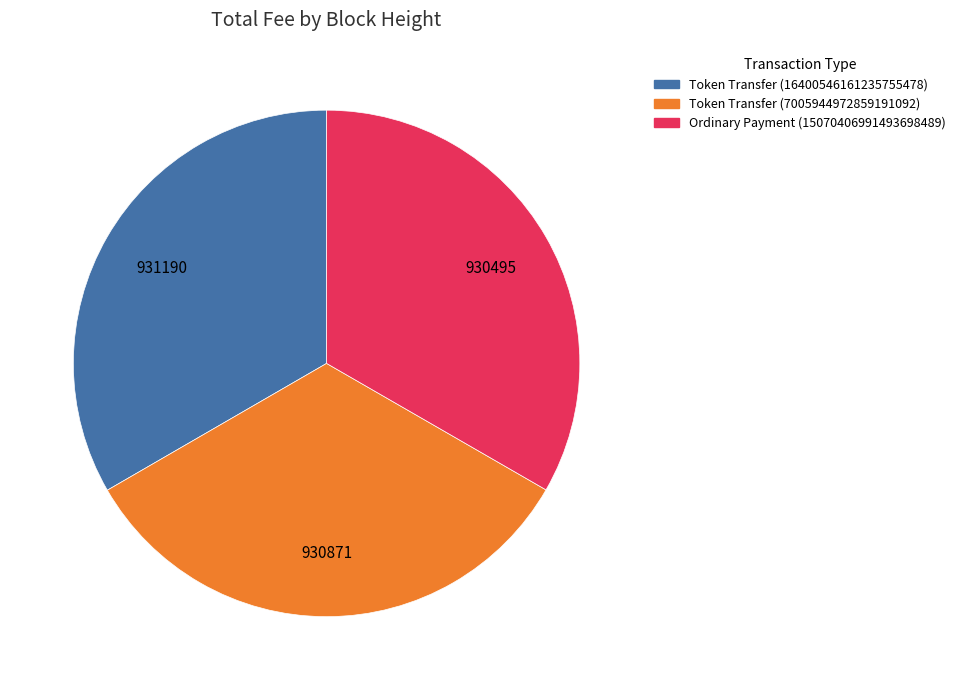

Approximately how many times larger is the value at Ordinary Payment (15070406991493698489) compared to Token Transfer (16400546161235755478)?

1.0